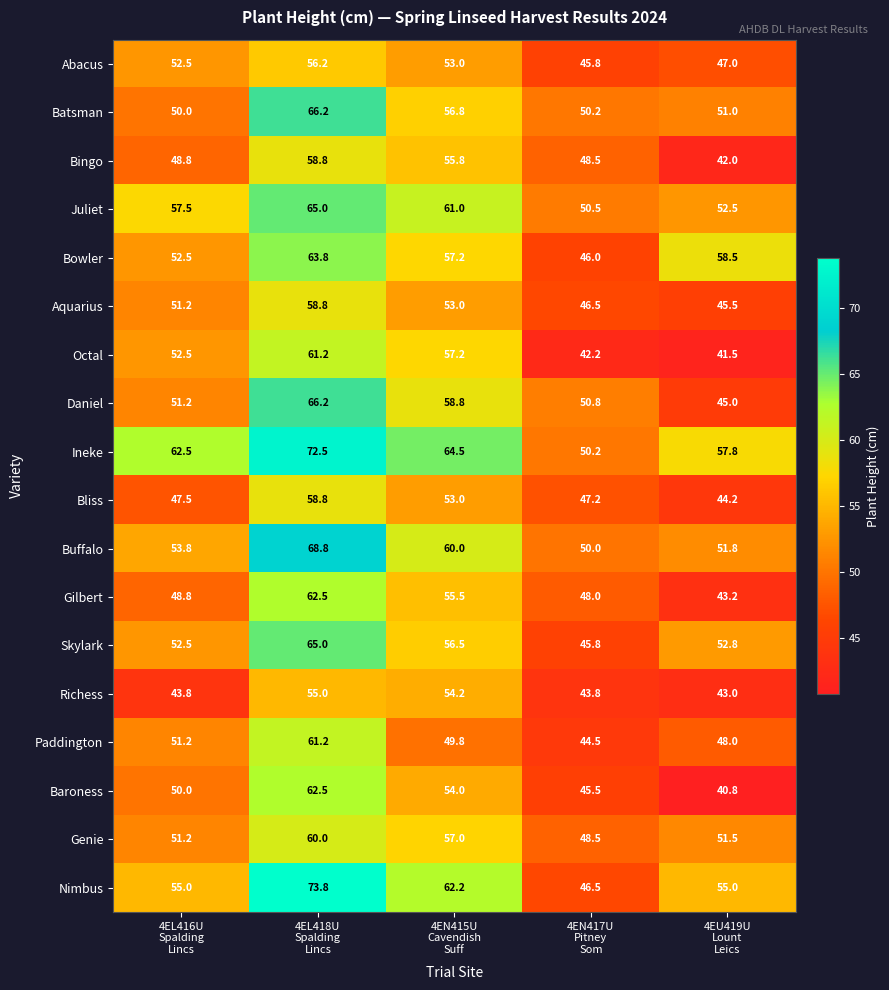

What is the difference between the maximum and minimum values in the Daniel series?

21.2